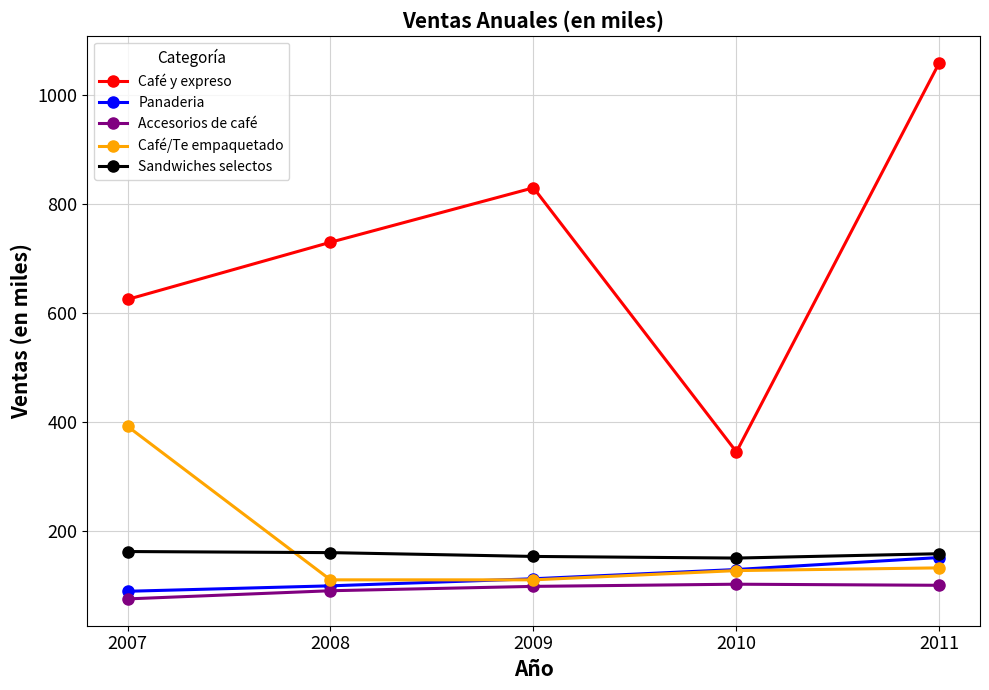

What is the difference between the second highest and second lowest values in the Panaderia series?

30